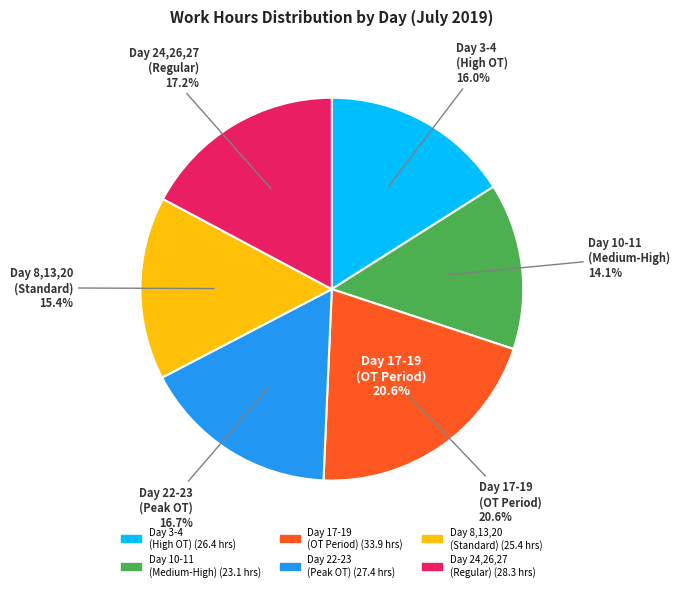

Is there a majority slice in this chart?

No